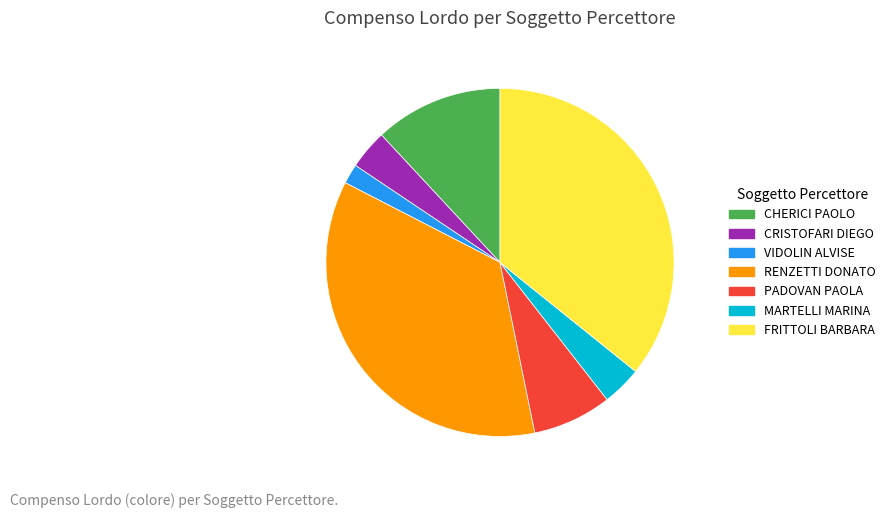

The PADOVAN PAOLA slice represents 7% of the pie. True or false?

True